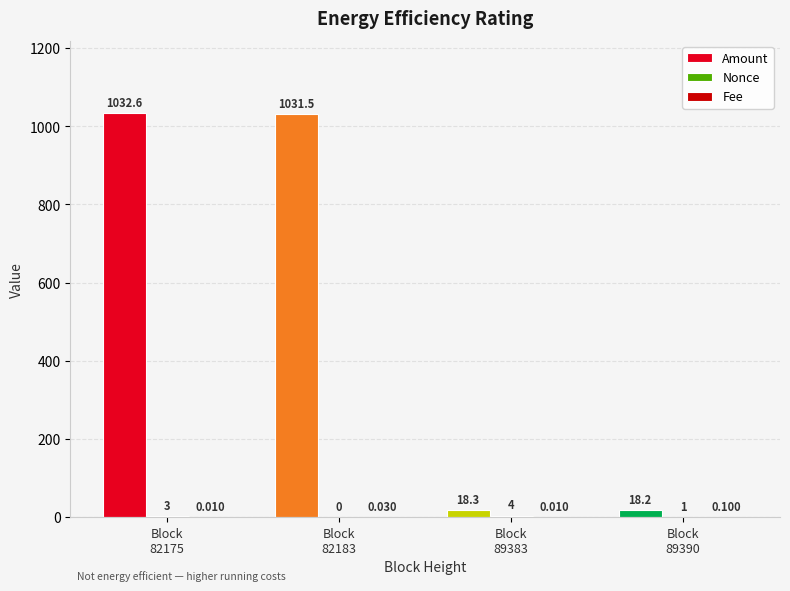

Is it true that Nonce equals 3.0 at Block
82175?

True